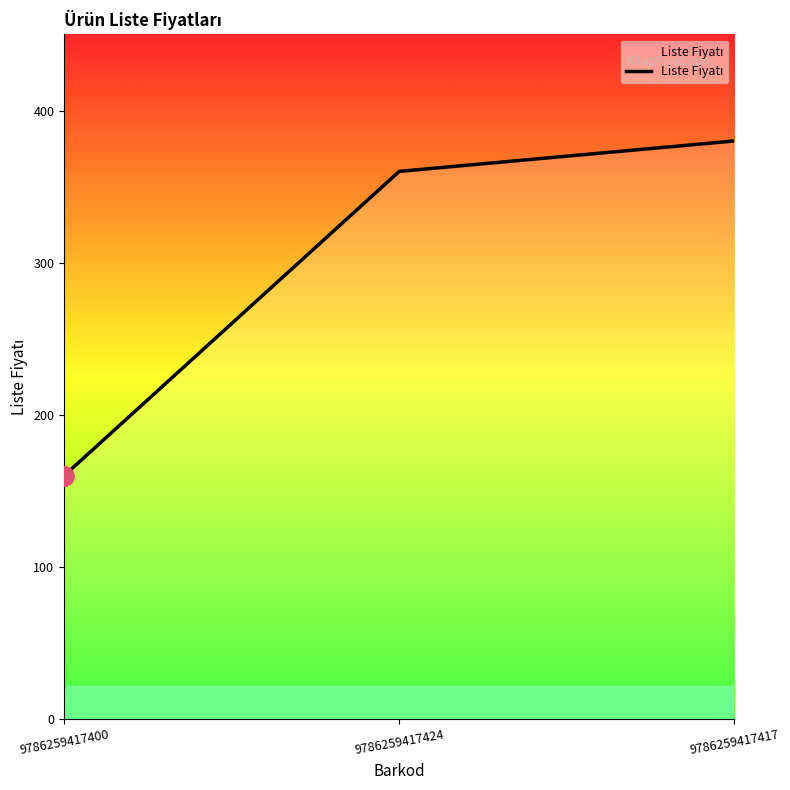

Which label corresponds to the largest value in the chart?

9786259417417